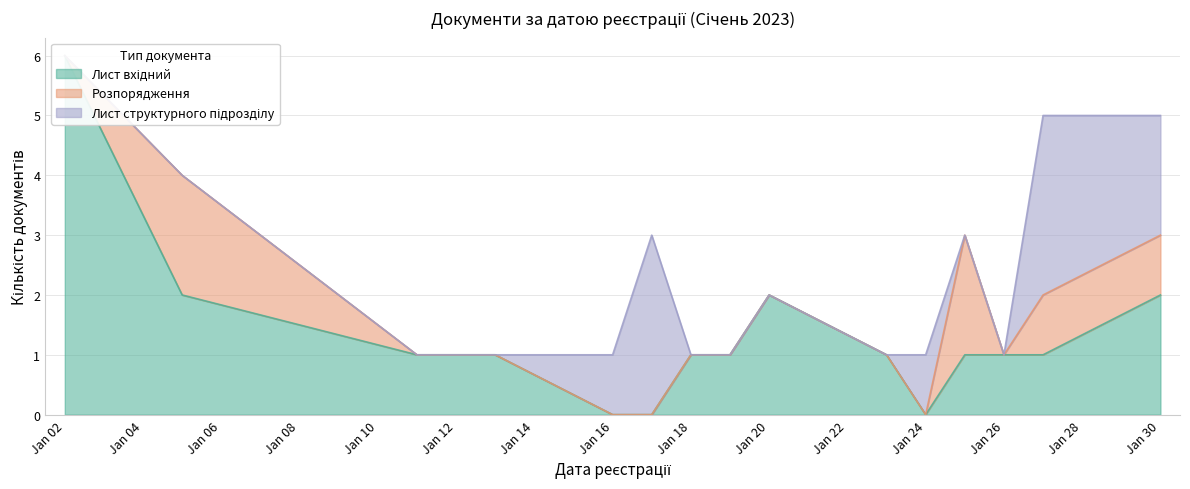

At which category does Лист структурного підрозділу reach its first local peak?

17.01.2023